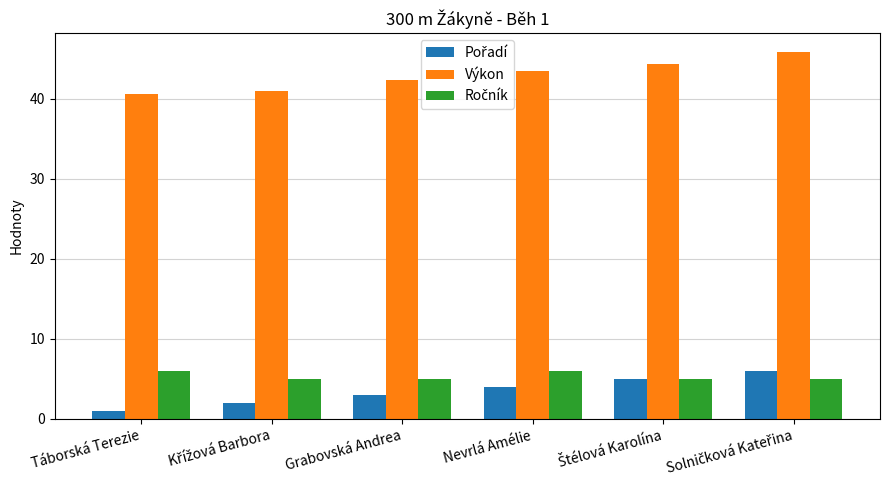

What is the difference between the Výkon values at Táborská Terezie and Grabovská Andrea?

1.8